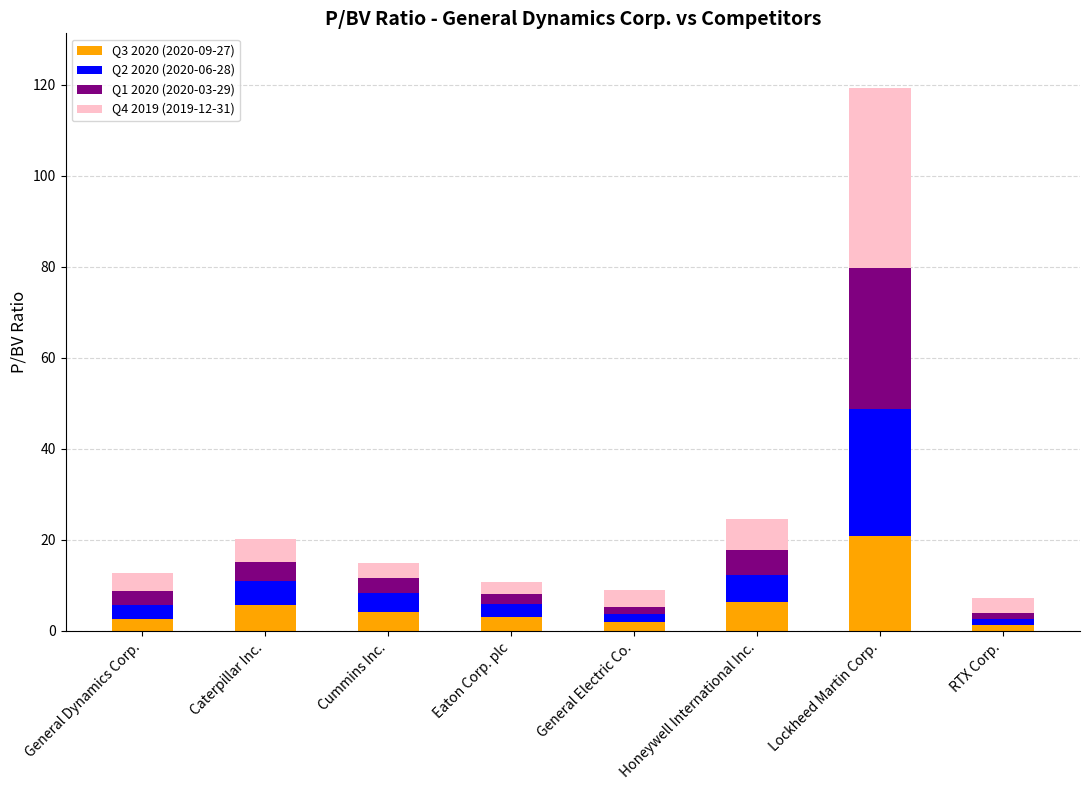

At which category is the sum across all series the highest?

Lockheed Martin Corp.